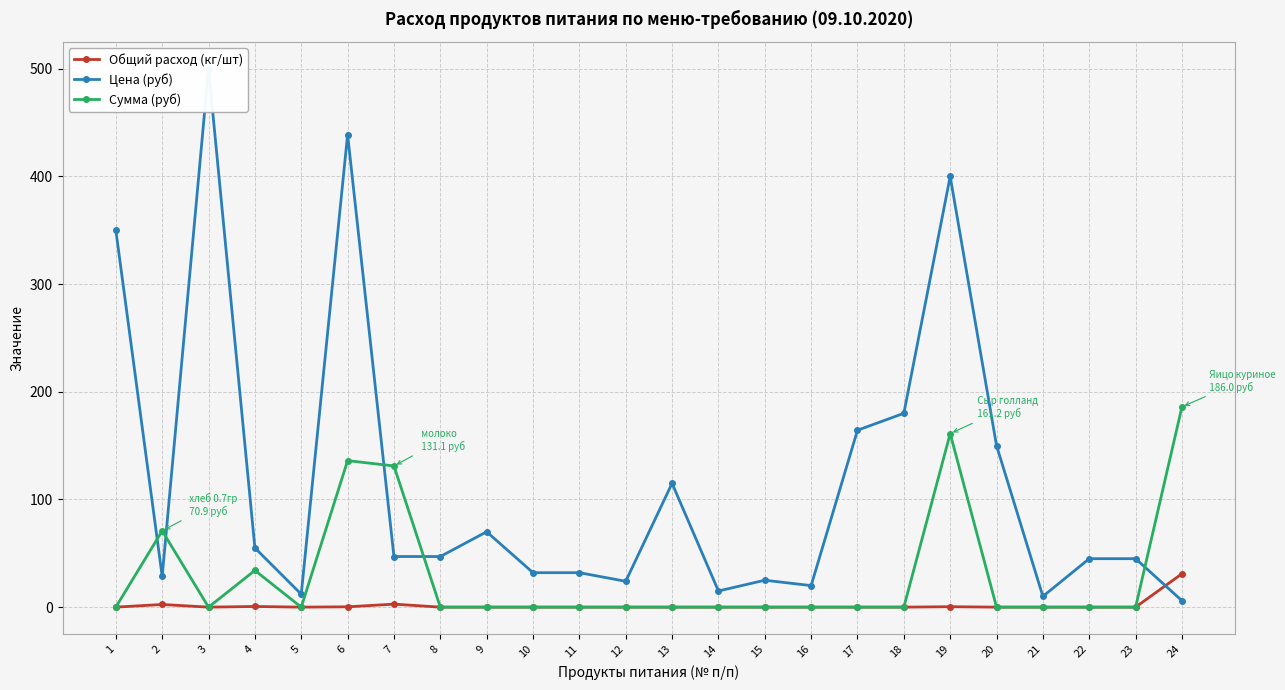

Is it true that Цена (руб) equals 20.0 at 16?

True